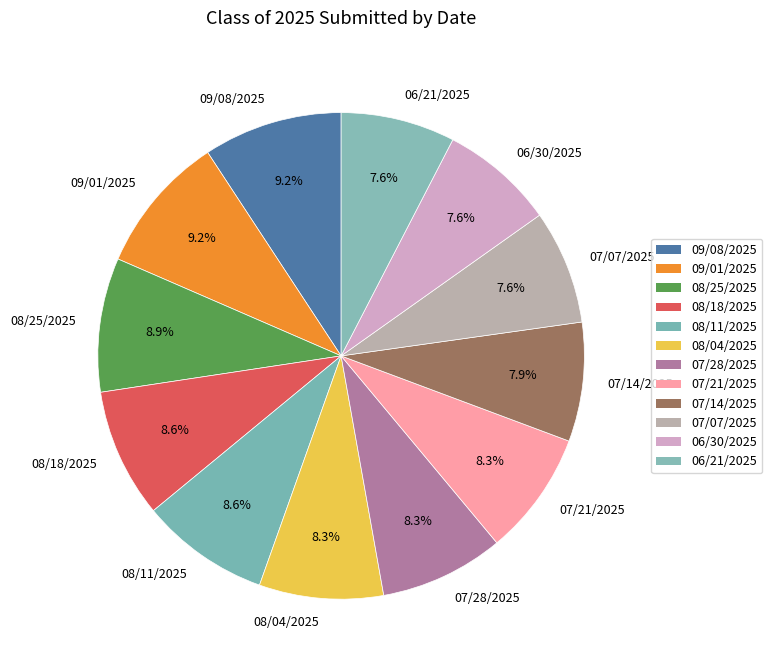

What portion of the pie excludes 07/07/2025?

92.4%